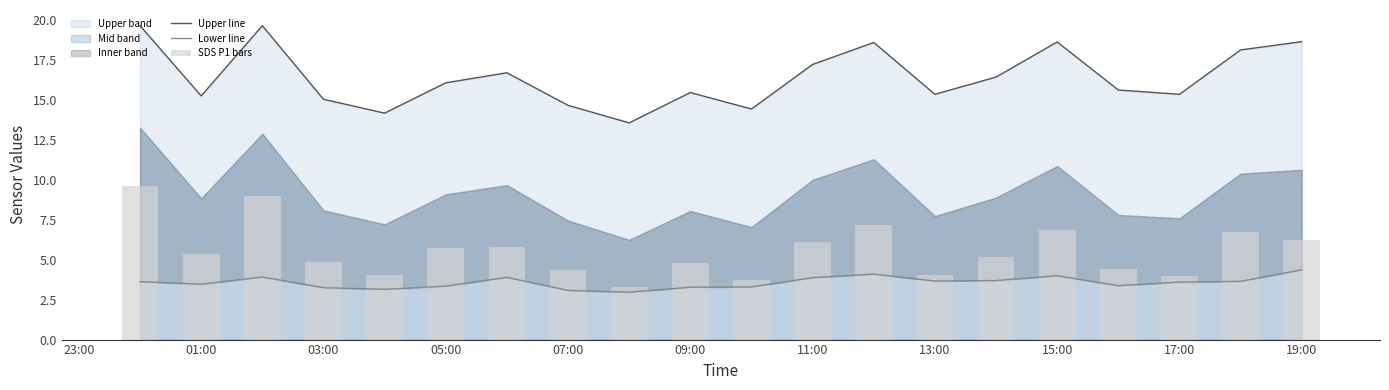

The value of Upper line at 09:00 is 15.5. True or false?

True